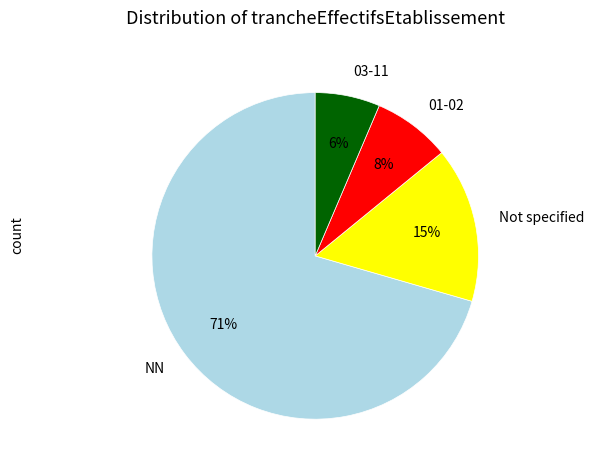

How many segments does this pie chart have?

4